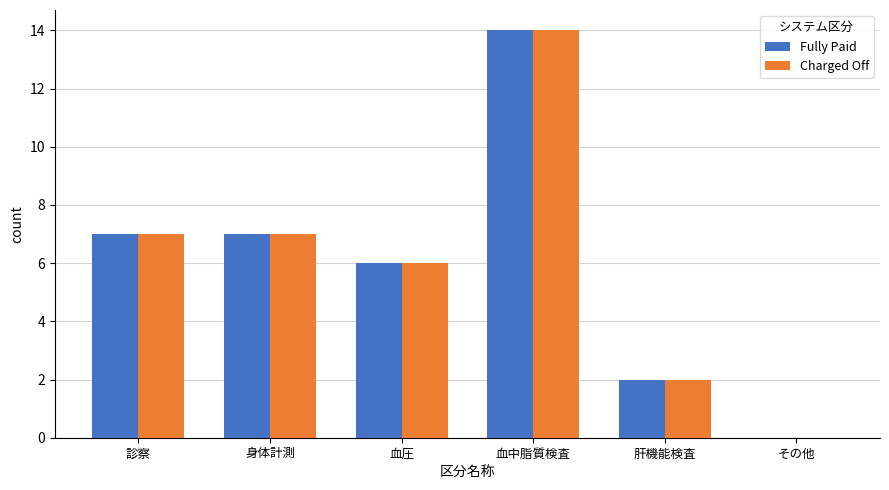

Which category has the highest value across all series?

血中脂質検査